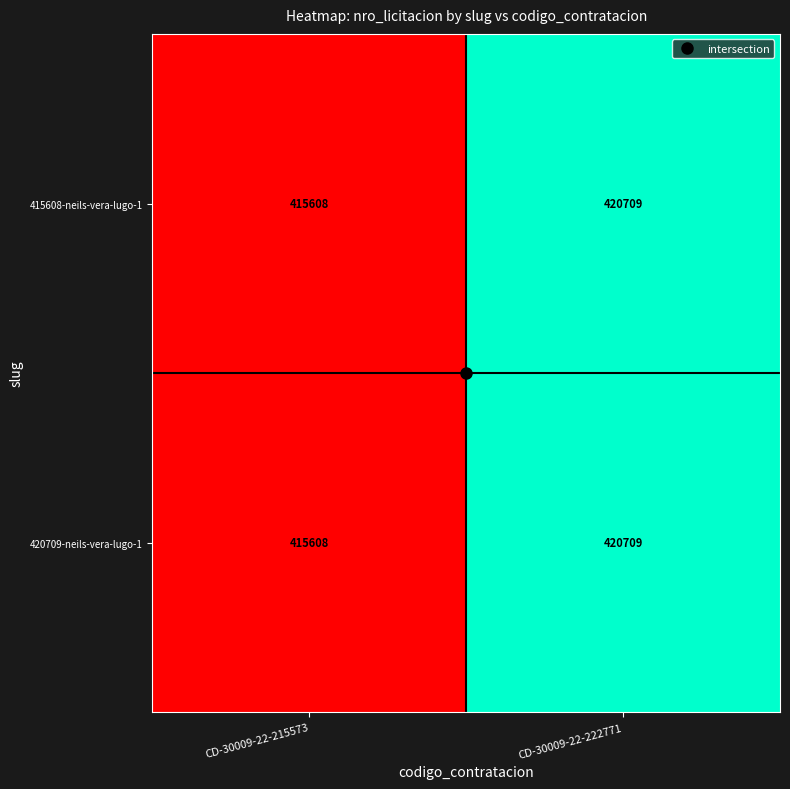

Which category has the highest value across all series?

CD-30009-22-222771